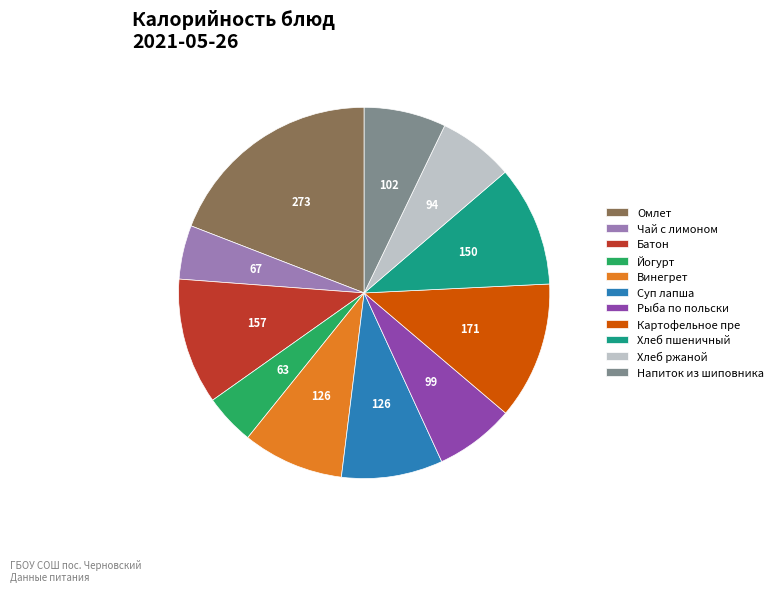

Which slice is the largest?

Омлет